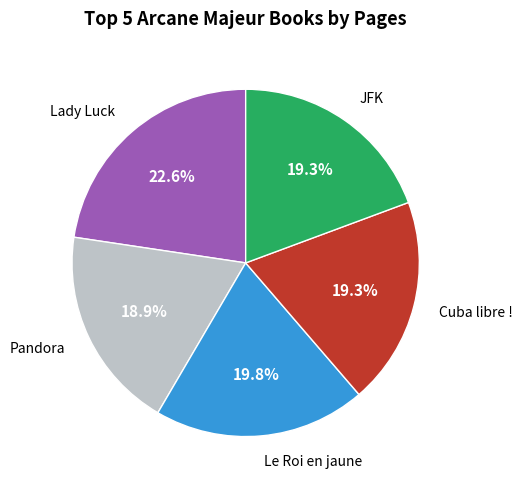

Does any single category account for the majority?

No